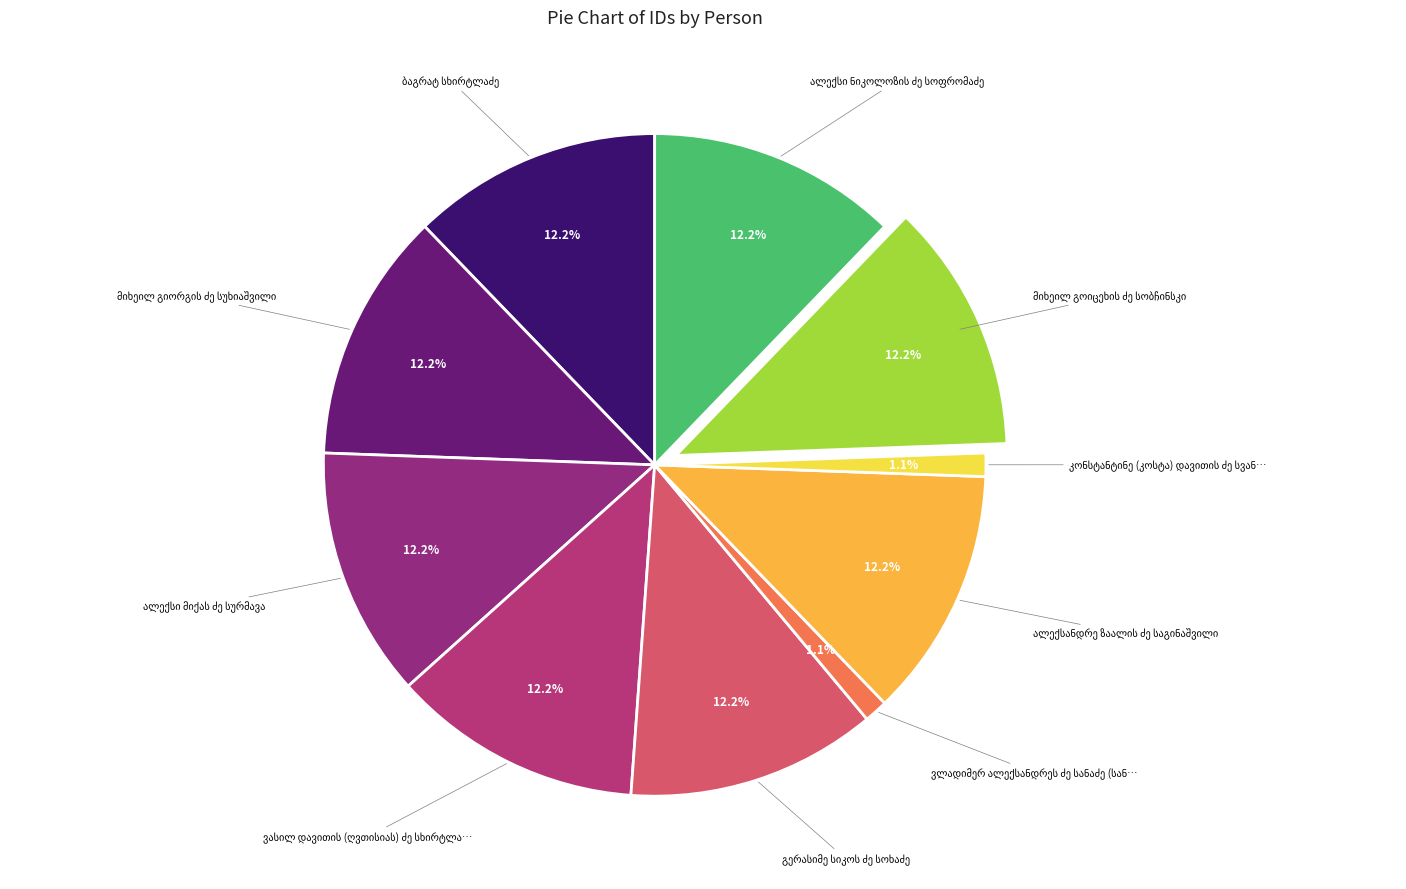

Which slice is the largest?

ვასილ დავითის (ღვთისიას) ძე სხირტლაძე